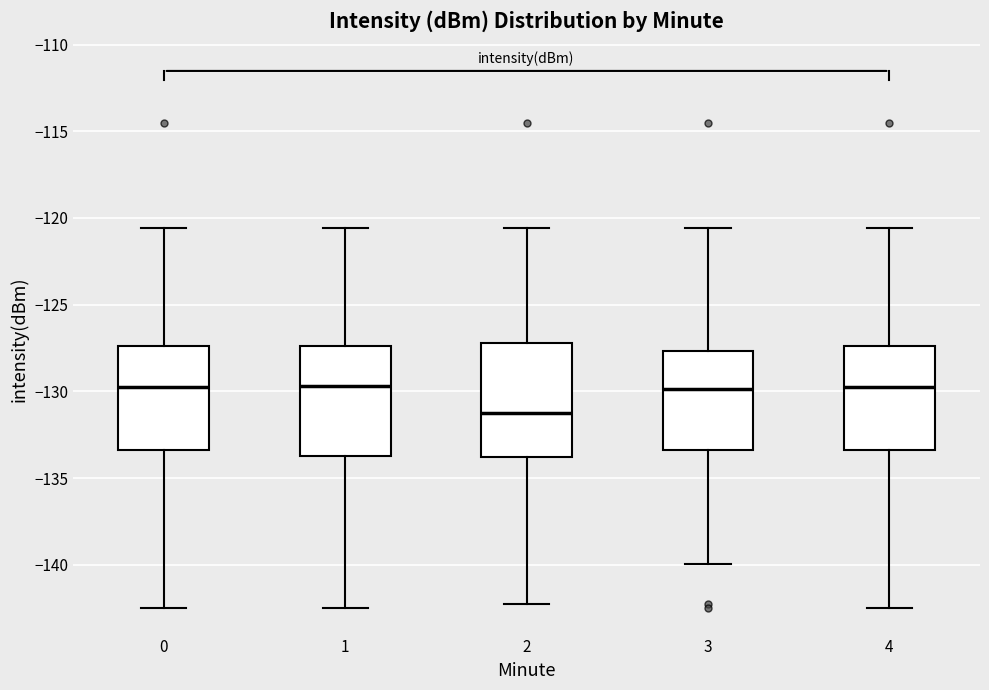

Reading left to right, transcribe this box plot: for each box, give where its median line is, the range the box spans, and where its two whiskers end, as read against the y-axis. The values are not printed on the chart, so give them approximately, as read against the axis.

0: median -129.5, box -133.5 to -127.5, whiskers -142.5 to -120.5
1: median -129.5, box -134.0 to -127.5, whiskers -142.5 to -120.5
2: median -131.0, box -134.0 to -127.0, whiskers -142.5 to -120.5
3: median -130.0, box -133.5 to -127.5, whiskers -140.0 to -120.5
4: median -129.5, box -133.5 to -127.5, whiskers -142.5 to -120.5